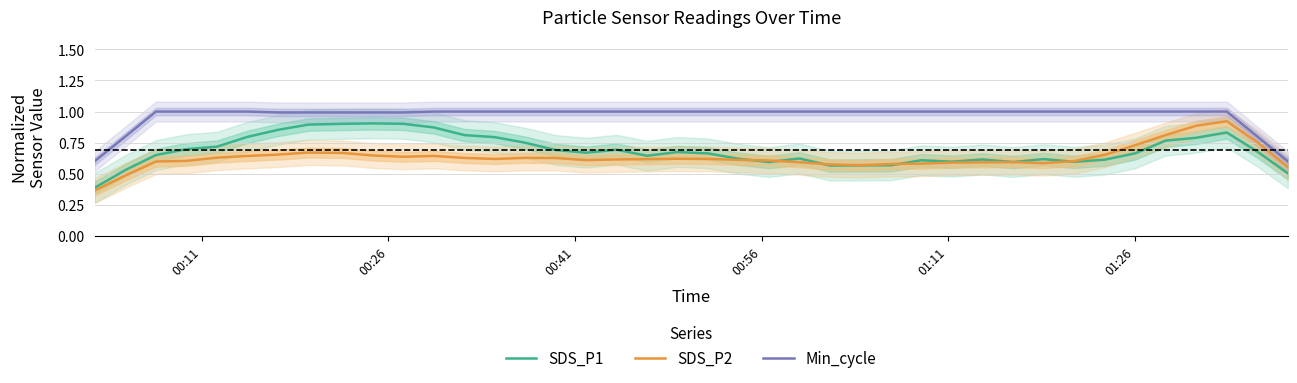

True or false: SDS_P2 and Min_cycle cross at least once.

False